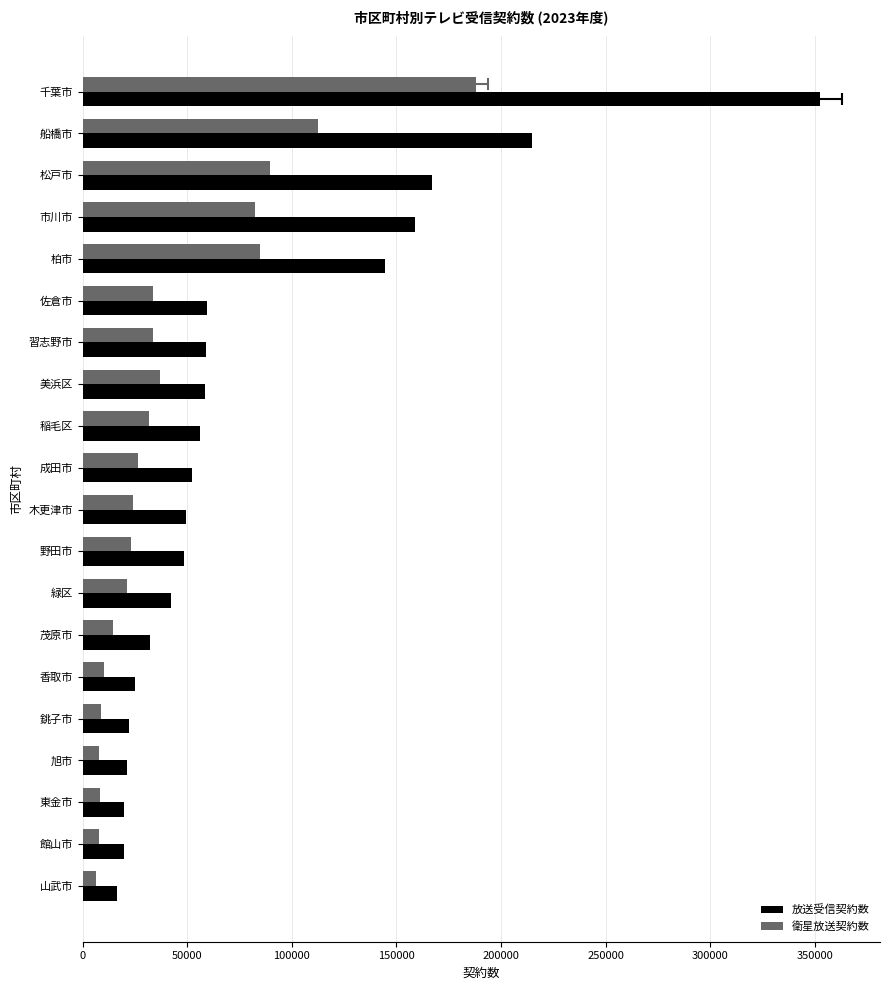

What are all the series names shown in the legend?

放送受信契約数, 衛星放送契約数